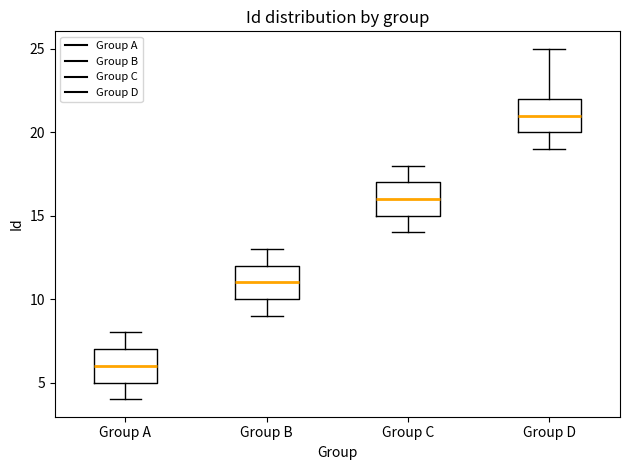

Reading left to right, read every box against the y-axis: the position of its median line, the range the box covers, and the ends of its whiskers. The values are not printed on the chart, so give them approximately, as read against the axis.

Group A: median 6, box 5 to 7, whiskers 4 to 8
Group B: median 11, box 10 to 12, whiskers 9 to 13
Group C: median 16, box 15 to 17, whiskers 14 to 18
Group D: median 21, box 20 to 22, whiskers 19 to 25